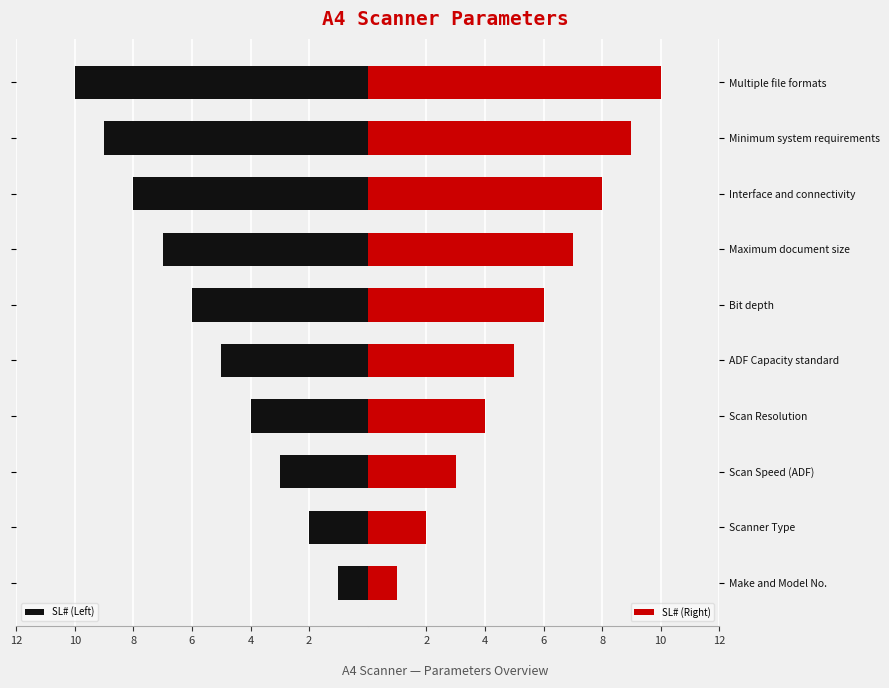

Which series has the widest spread of values?

SL# (Left)